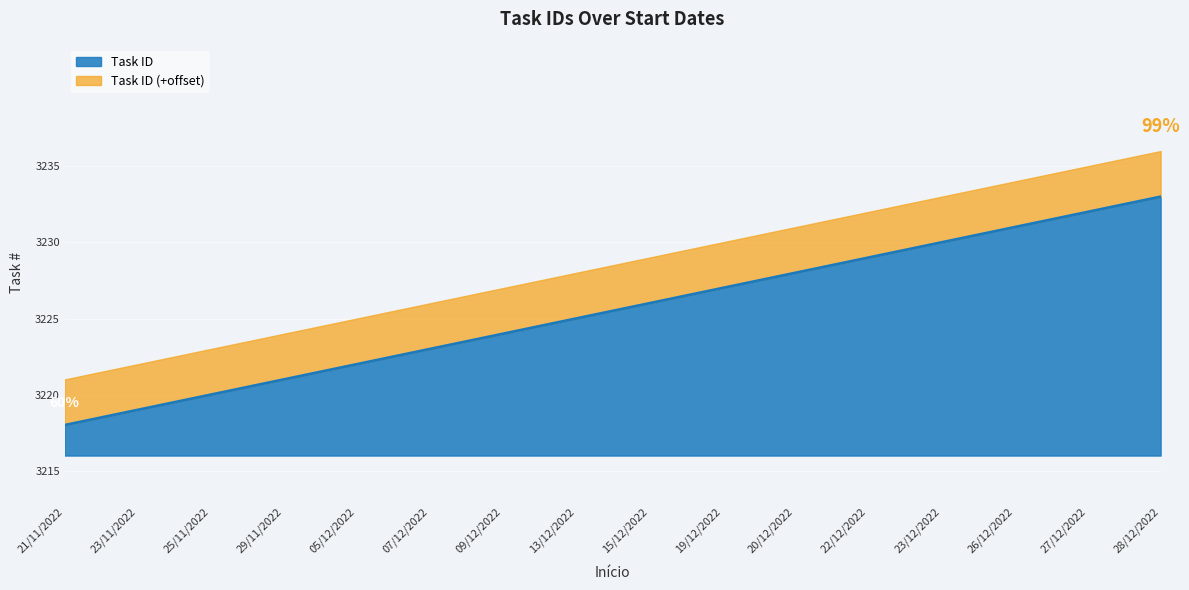

What is the label of the 15th point from the right?

23/11/2022